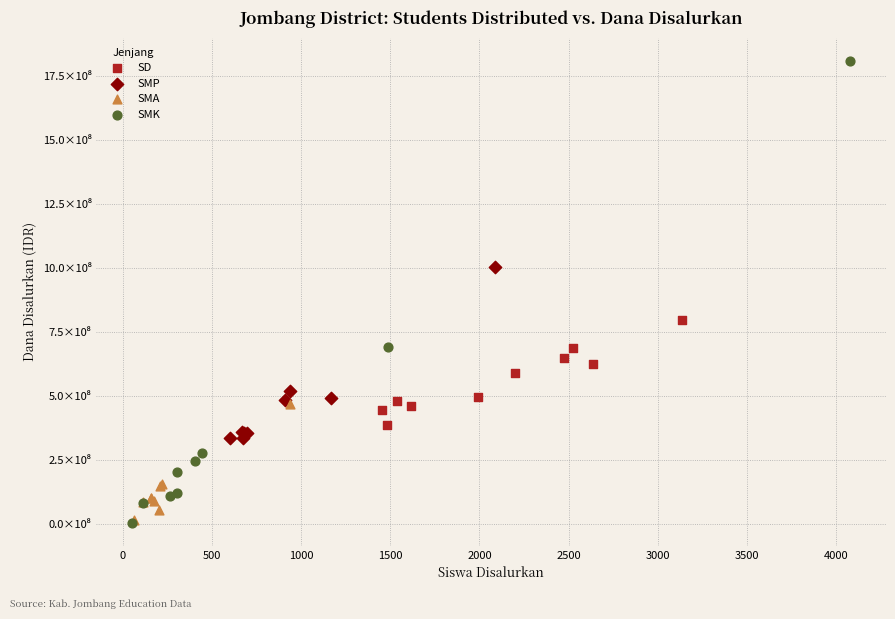

What are all the series names shown in the legend?

SD, SMP, SMA, SMK